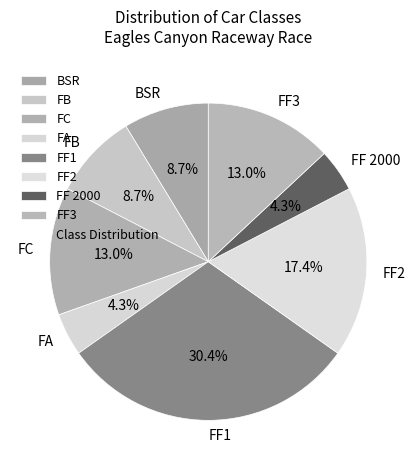

Is FF3 the majority of the pie?

No